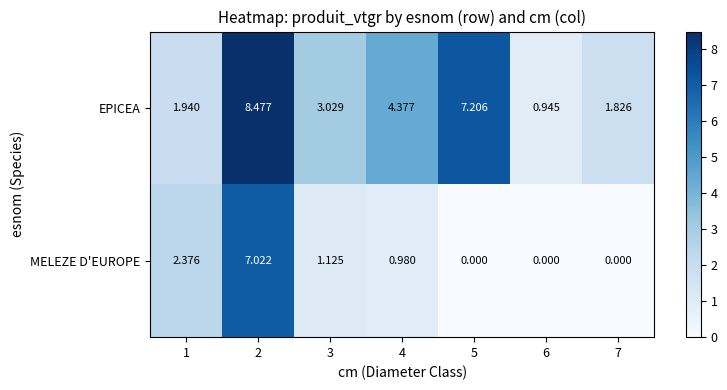

Is the value of MELEZE D'EUROPE at 4 greater than the value of EPICEA at 2?

No